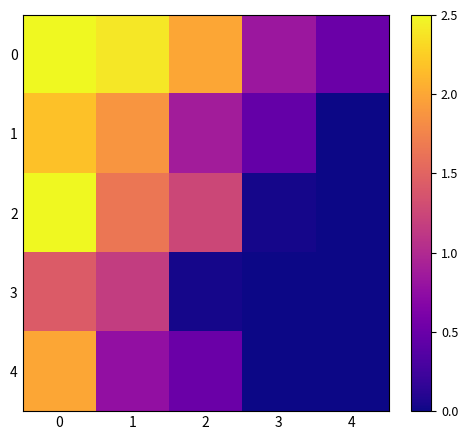

Between 0 and 3, which series saw the biggest shift?

2